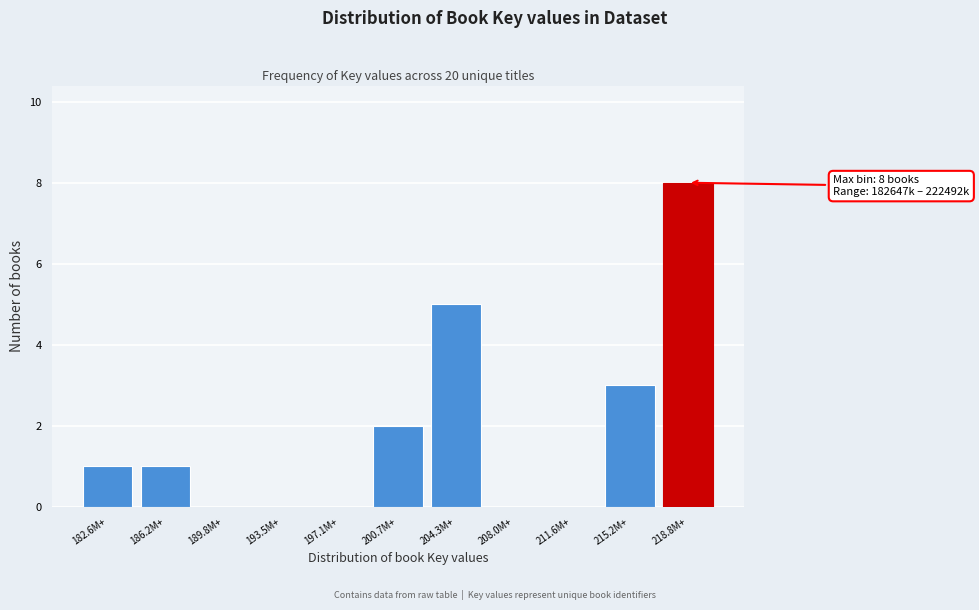

What is the maximum value shown in the chart?

8